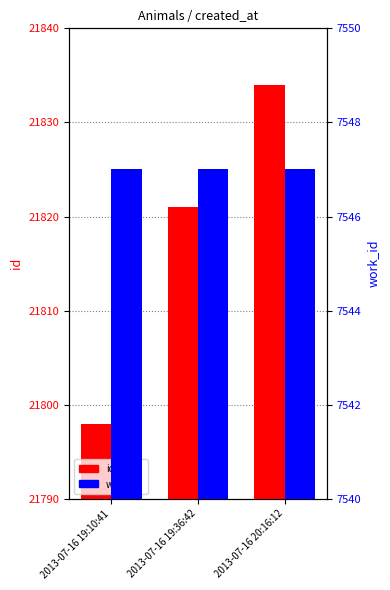

The value of id at 2013-07-16 19:36:42 is 21821. True or false?

True